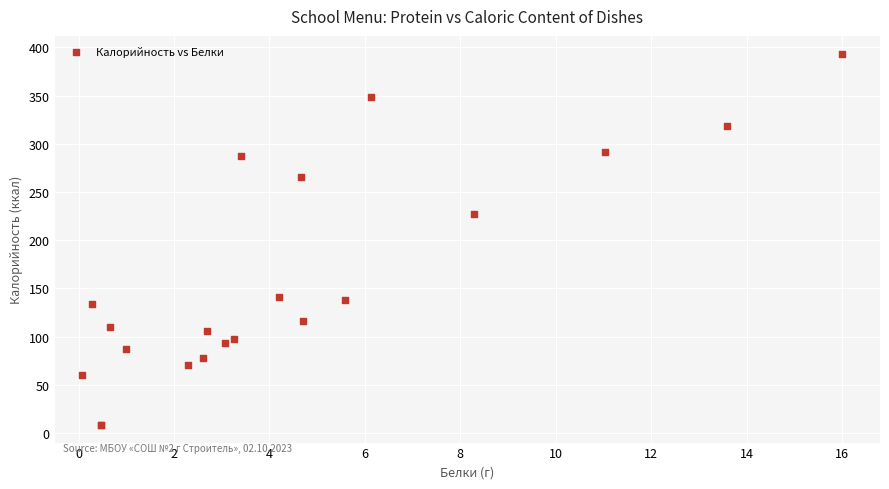

What Y value in the scatter plot is closest to 200?

227.3